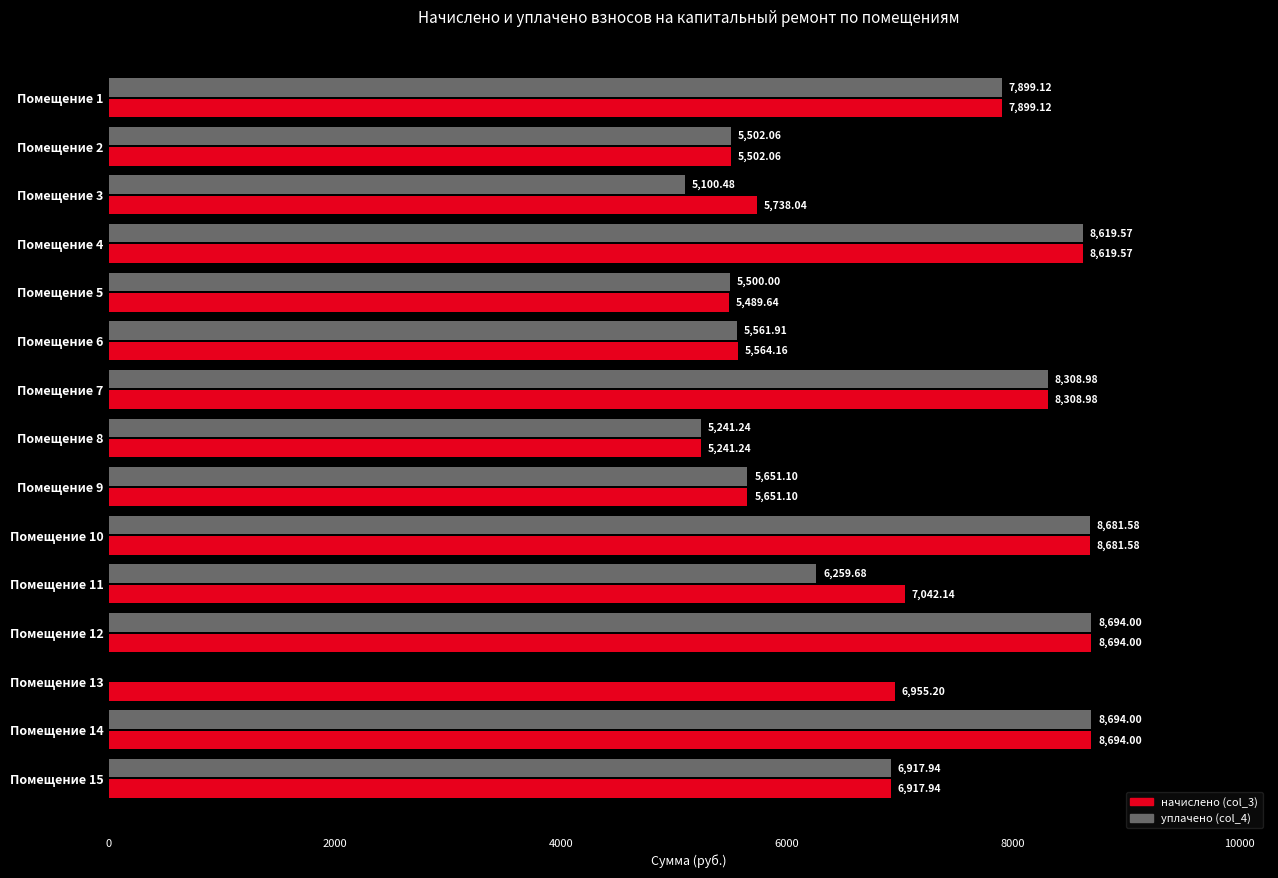

What is the total value across all series at Помещение 14?

17388.0